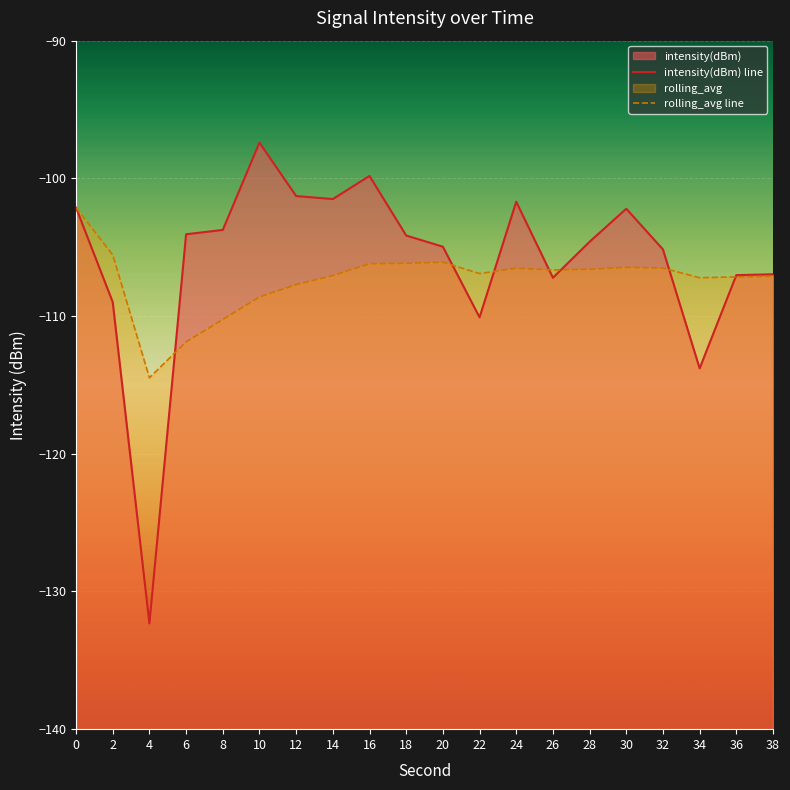

What is the sum of the intensity(dBm) line values at 6 and 2?

-213.0